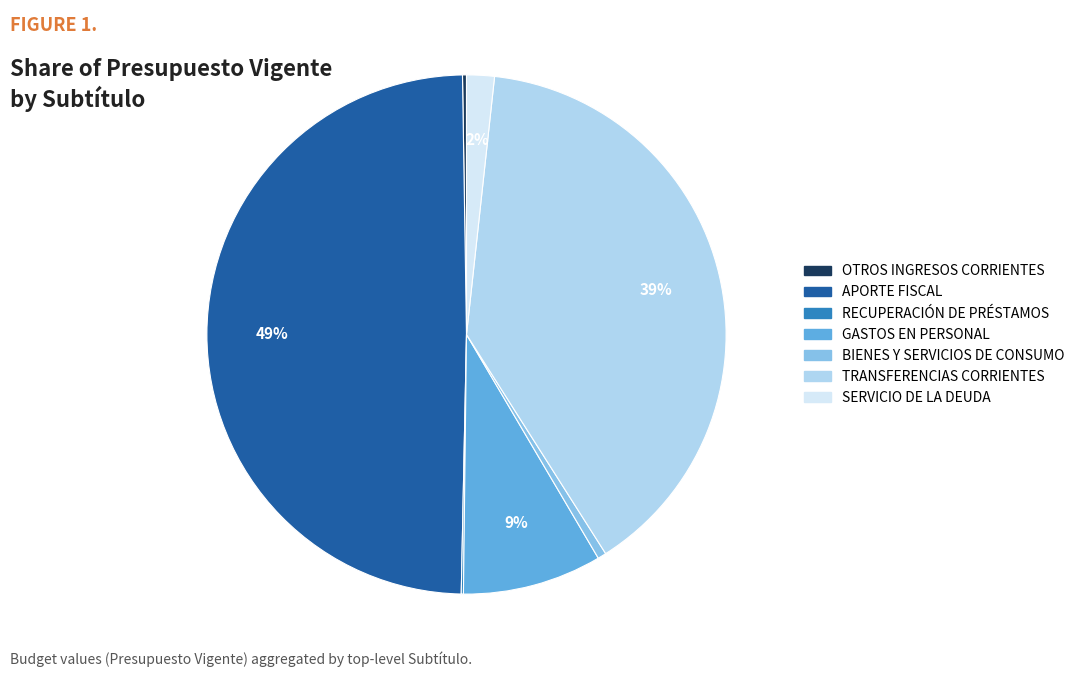

Which slice is the largest?

APORTE FISCAL